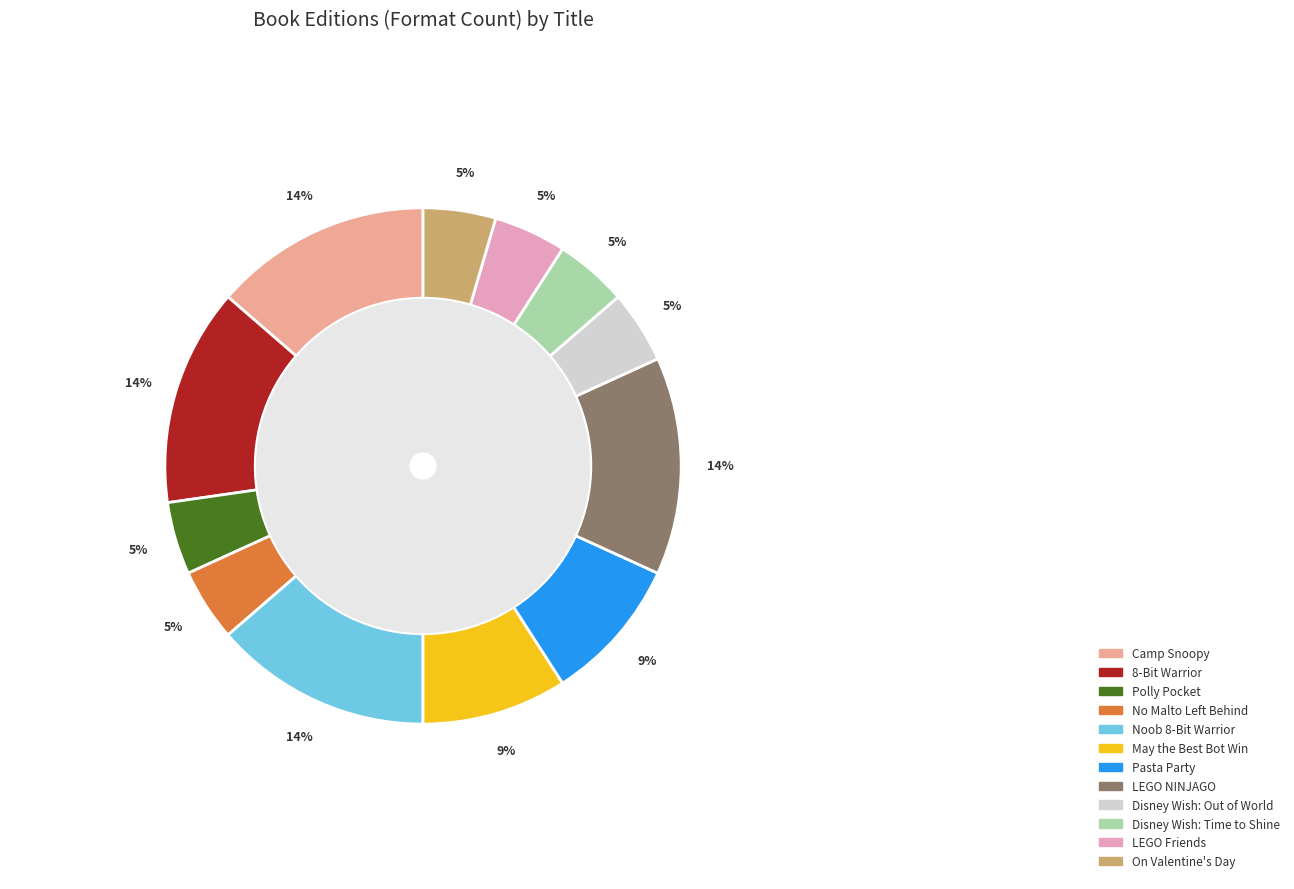

The On Valentine Day slice represents 5% of the pie. True or false?

True